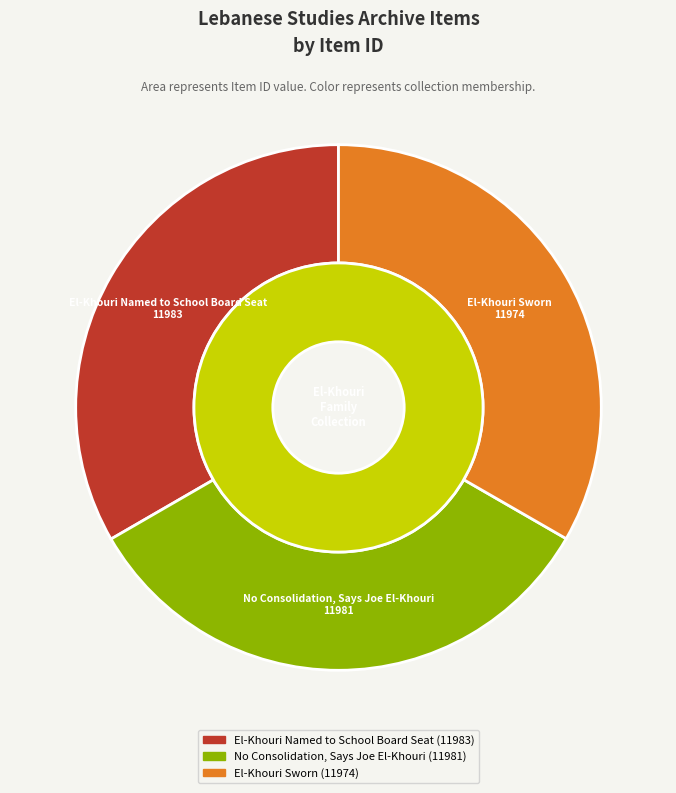

What is the ratio of the value at No Consolidation, Says Joe El-Khouri to the value at El-Khouri Named to School Board Seat?

1.0